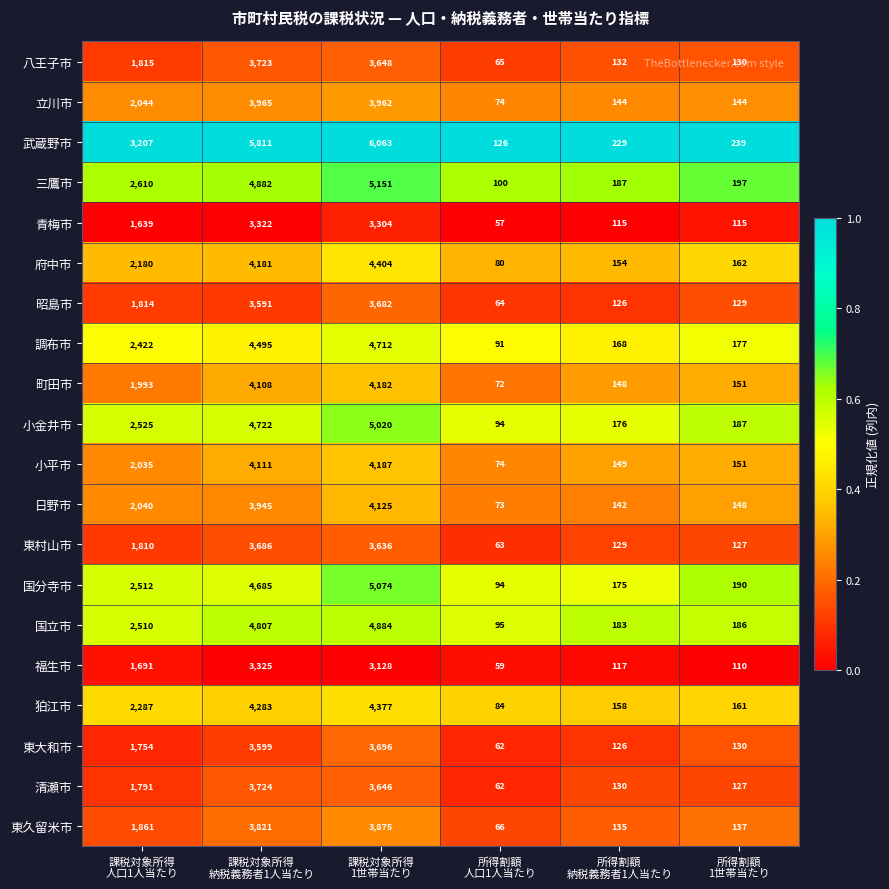

Which series has the largest total across all categories?

武蔵野市